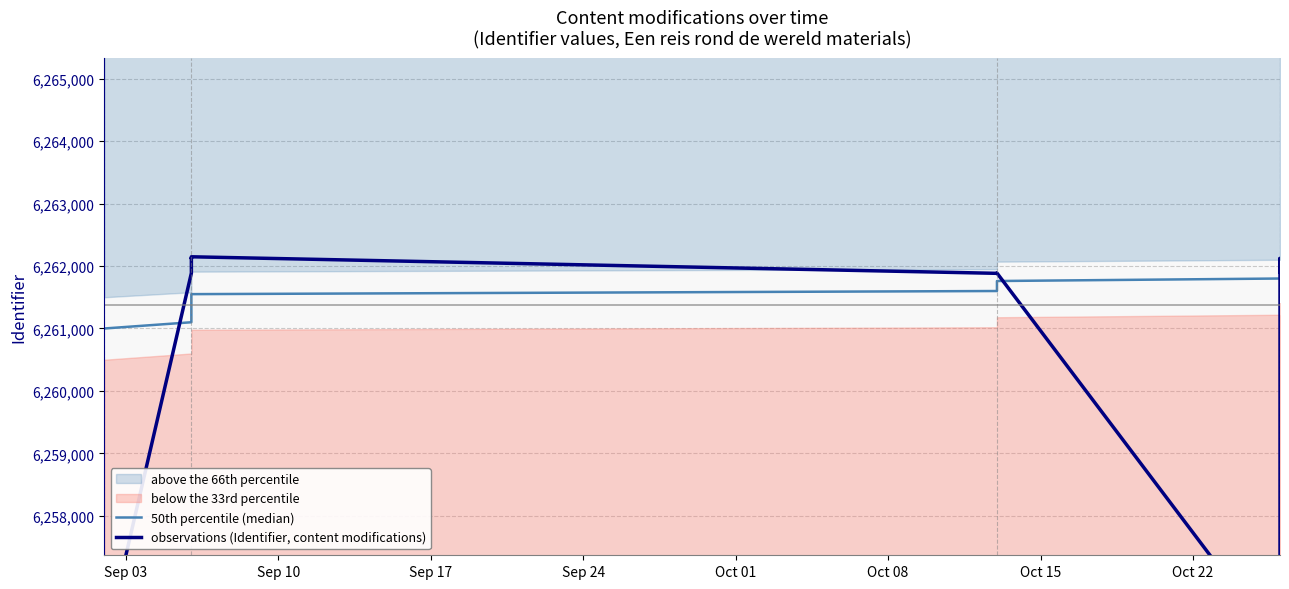

True or false: observations (Identifier, content modifications) and 50th percentile (median) cross at least once.

True